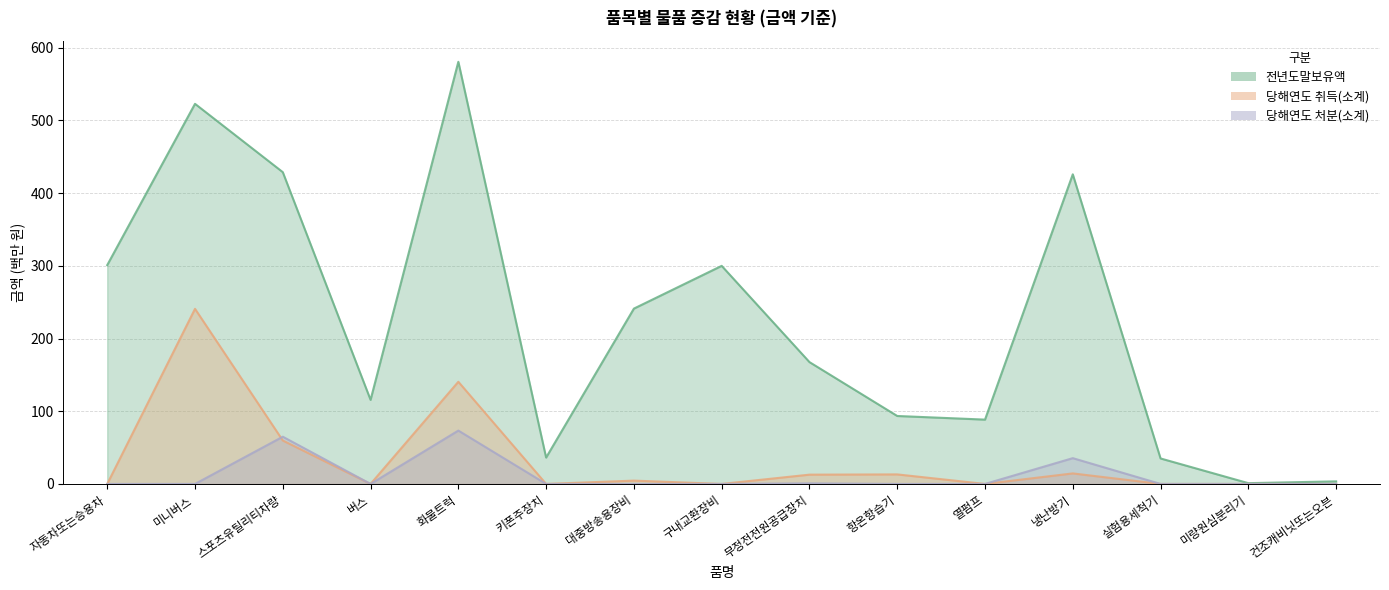

What are all the series names shown in the legend?

전년도말보유액, 당해연도취득(소계), 당해연도처분(소계)